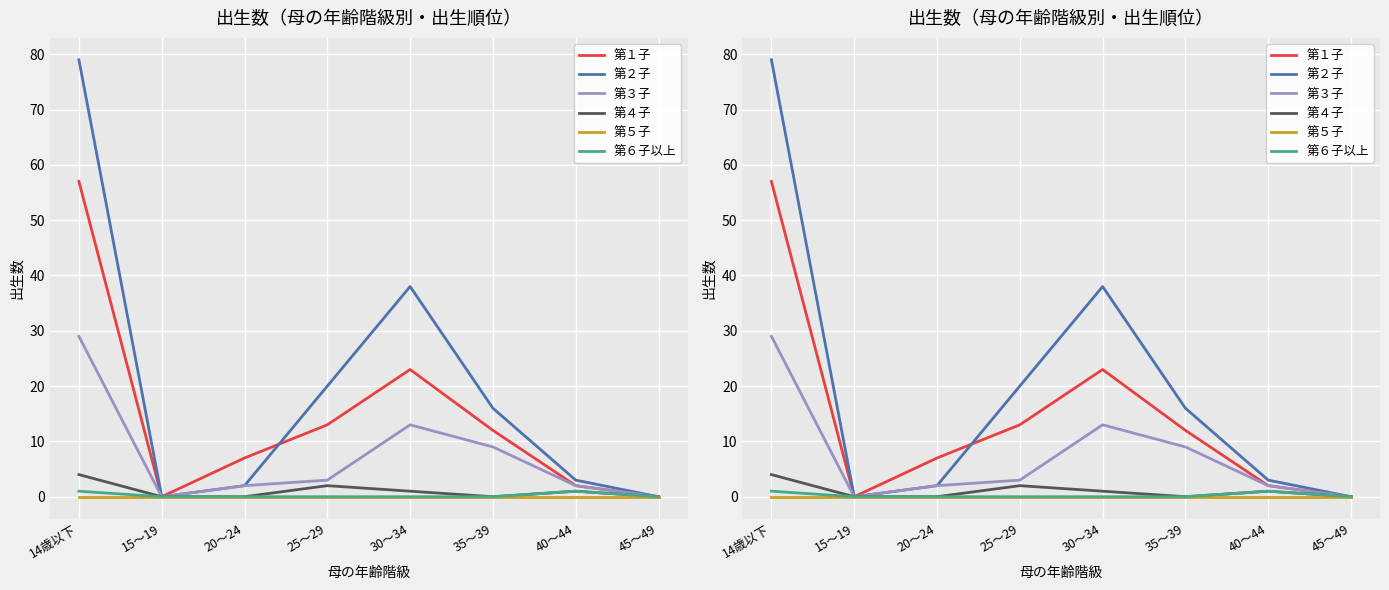

List the labels in order of 第１子 value, largest first.

14歳以下, 30～34, 25～29, 35～39, 20～24, 40～44, 15～19, 45～49